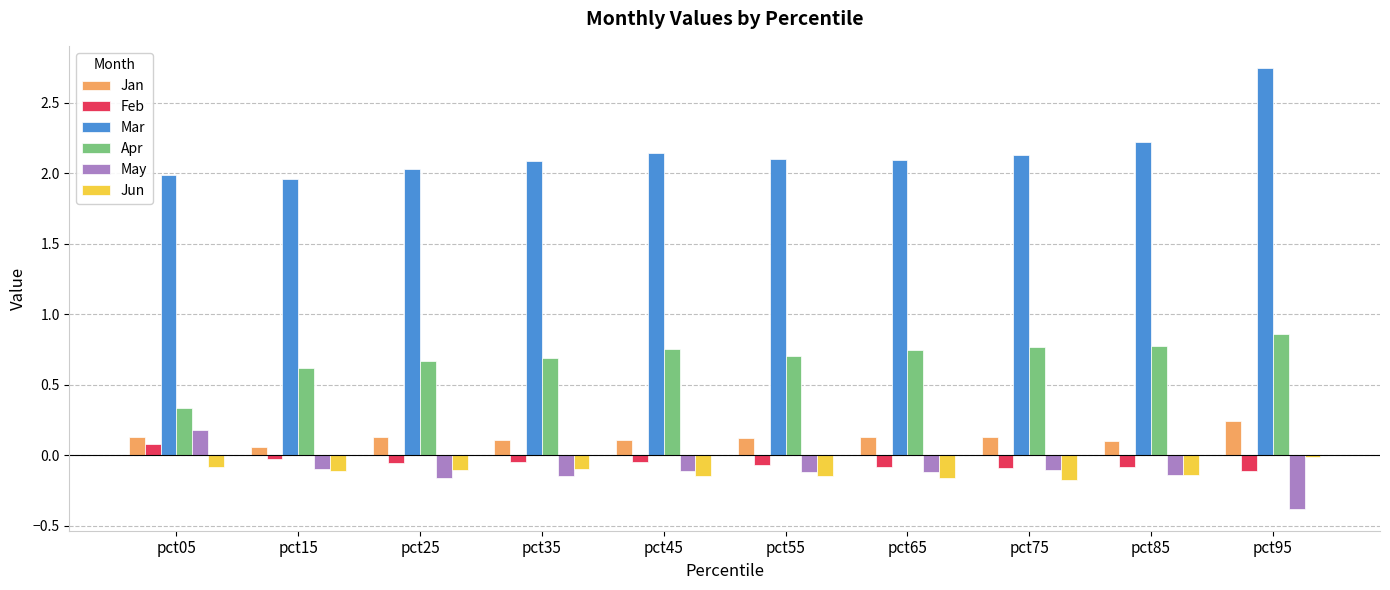

At which category is the sum across all series the highest?

pct95